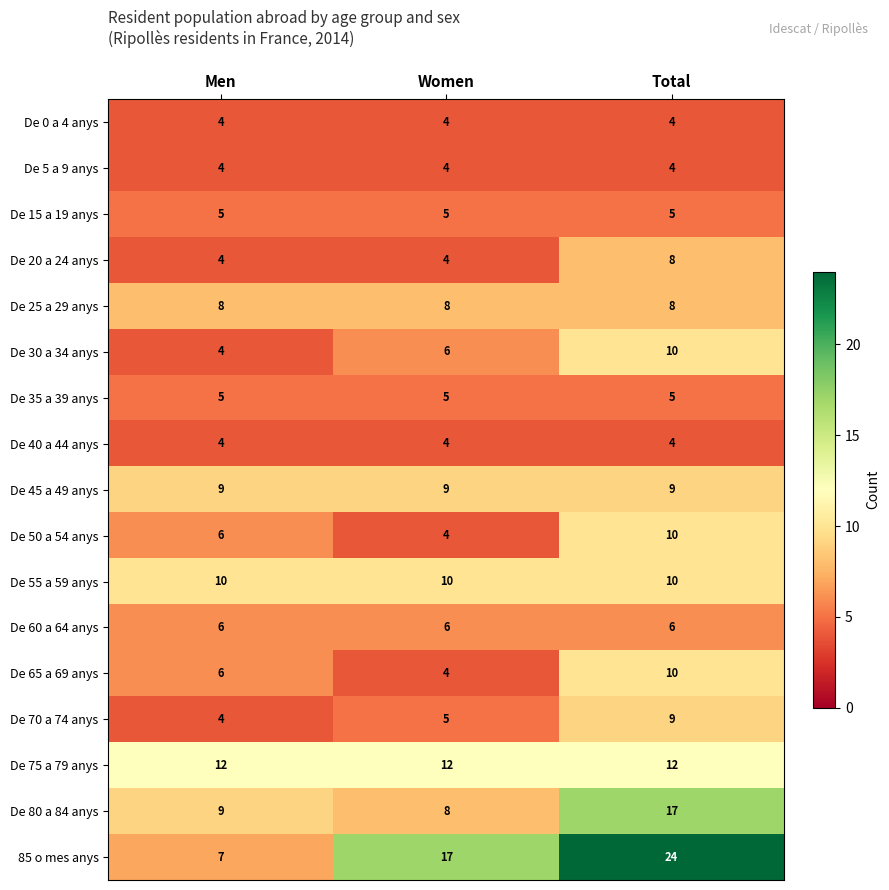

What is the total value across all series at Total?

155